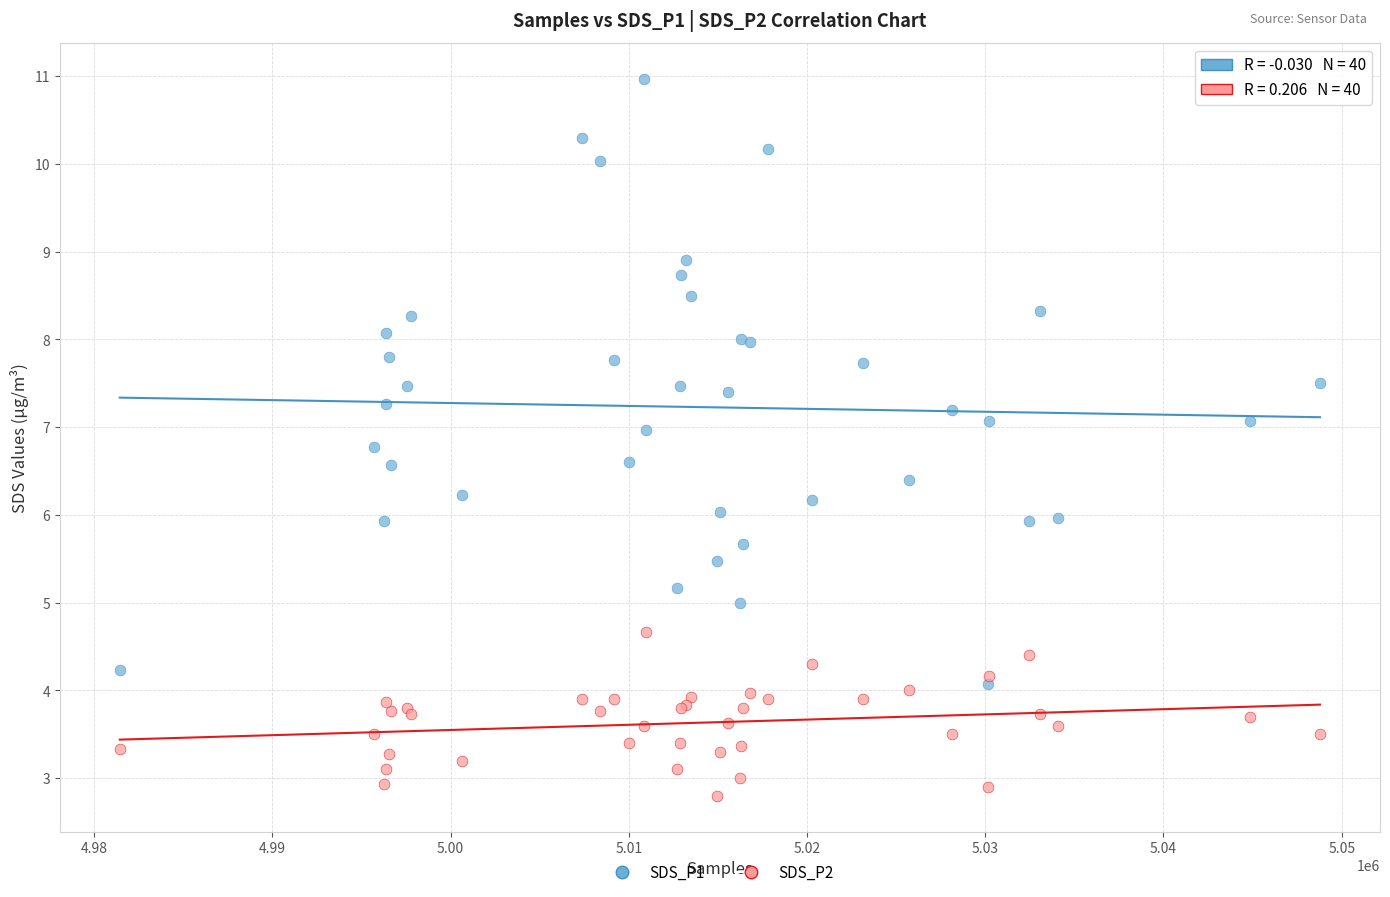

Which series contains the lowest Y value?

SDS_P2